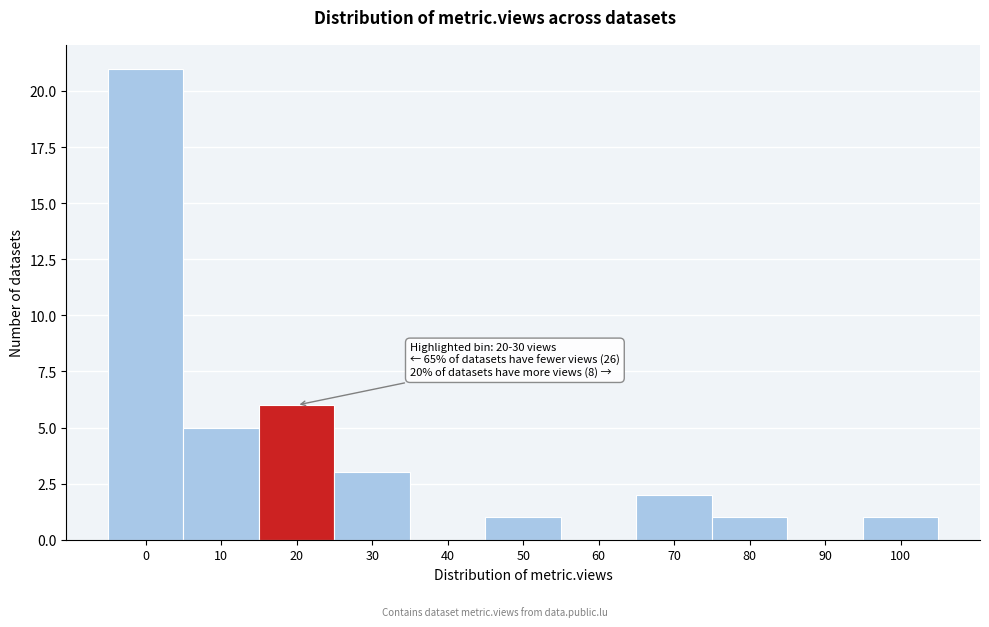

Reading left to right, transcribe all the data shown in this chart.

0=21	10=5	20=6	30=3	40=0	50=1	60=0	70=2	80=1	90=0	100=1